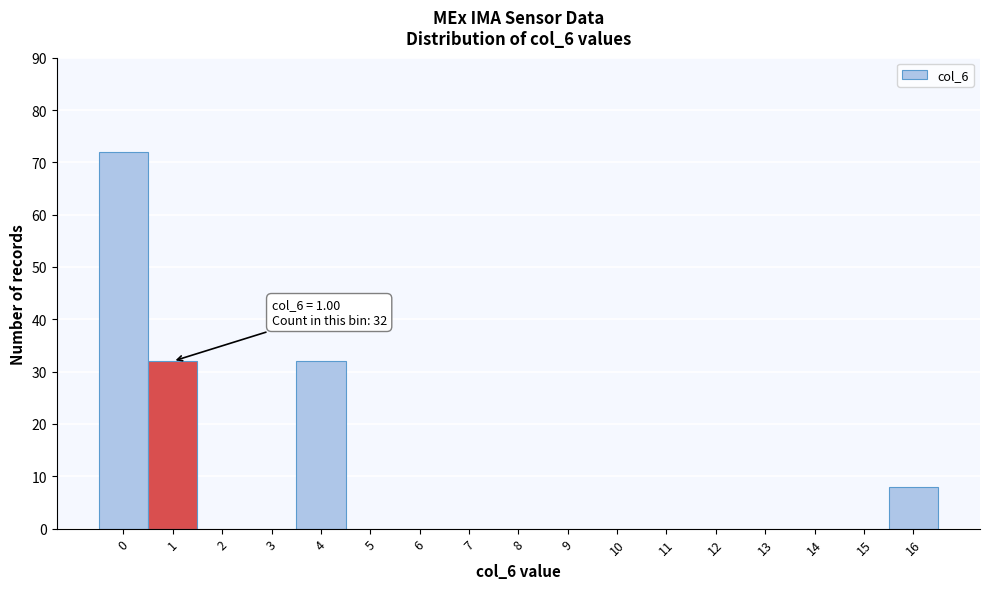

Reading left to right, list all the values displayed in this chart.

0=72	1=32	2=0	3=0	4=32	5=0	6=0	7=0	8=0	9=0	10=0	11=0	12=0	13=0	14=0	15=0	16=8